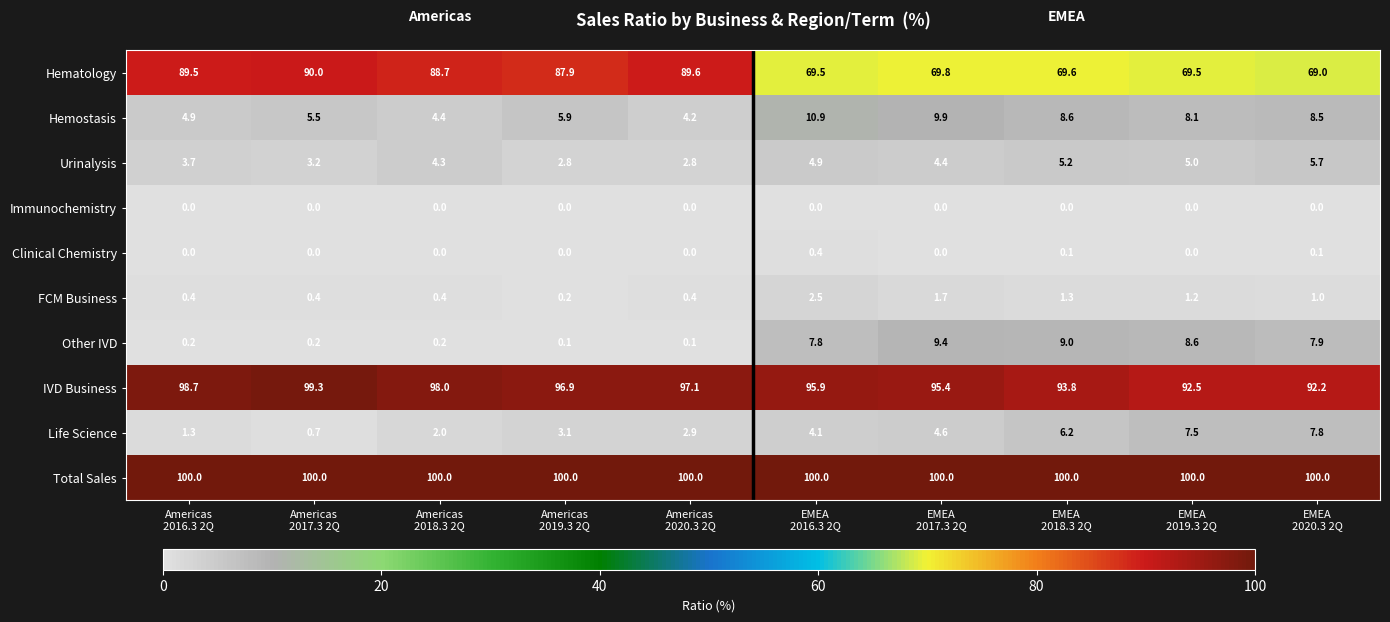

What is the difference between the maximum and minimum values in the Clinical Chemistry series?

0.4